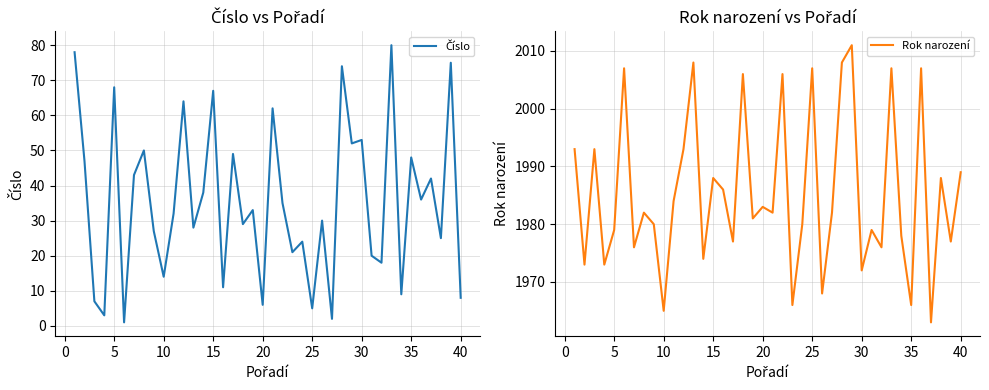

Which series has the largest range (max minus min)?

Číslo